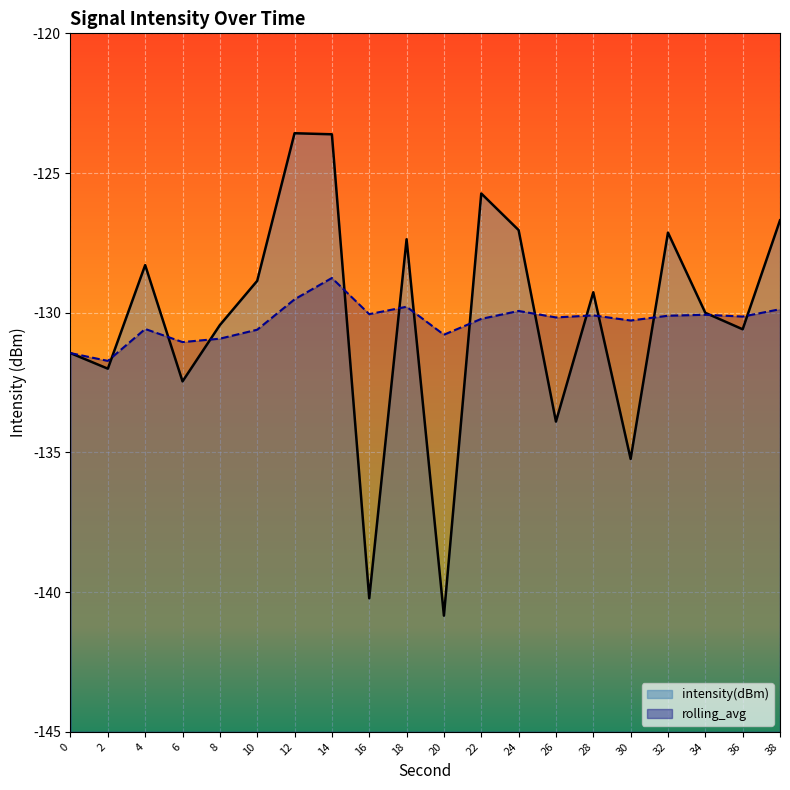

How many intersections are there between intensity(dBm) and rolling_avg?

13